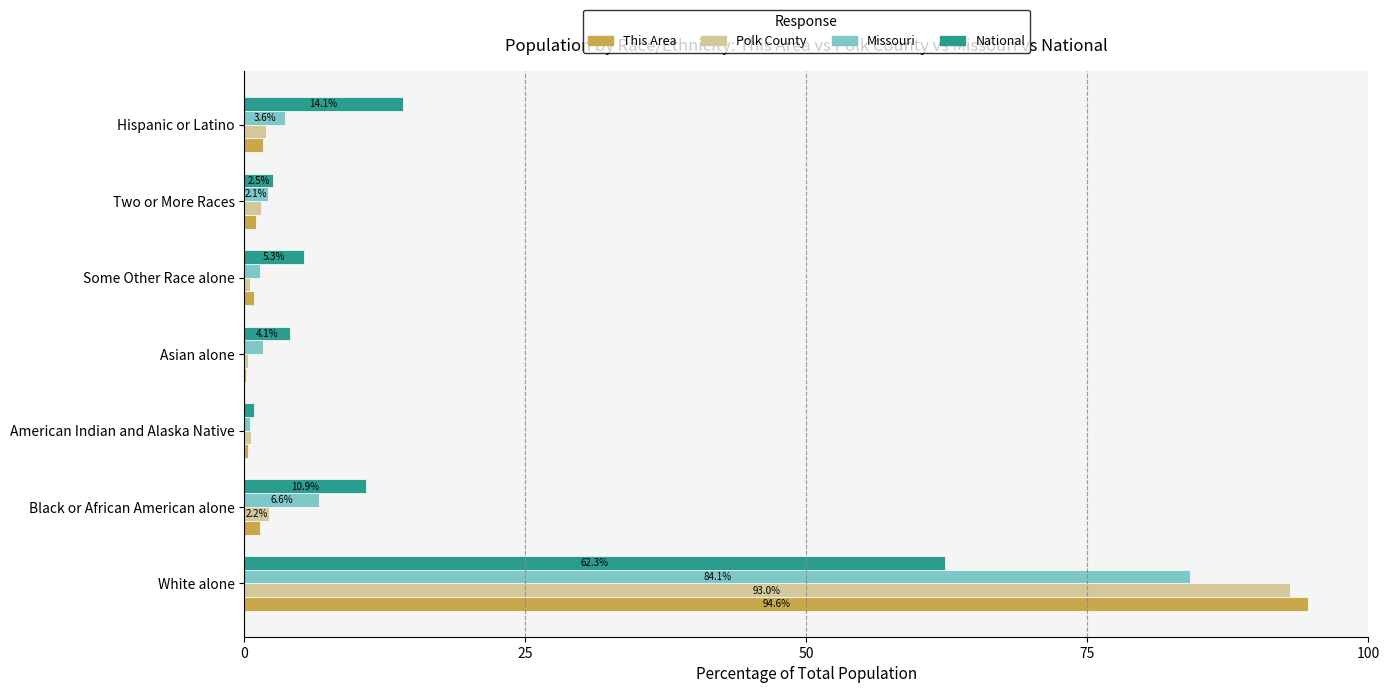

At which label is Missouri closest to 42?

Black or African American alone